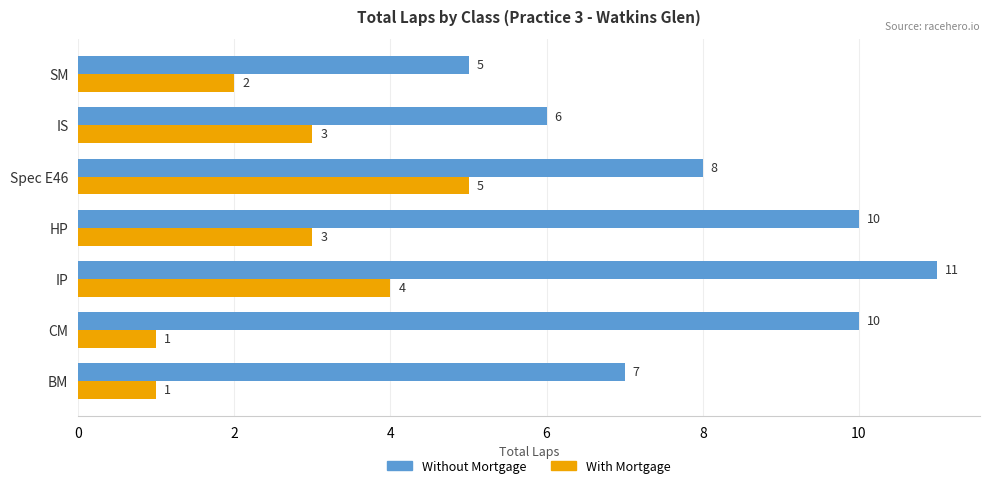

How many values in the Without Mortgage series are below 8?

3